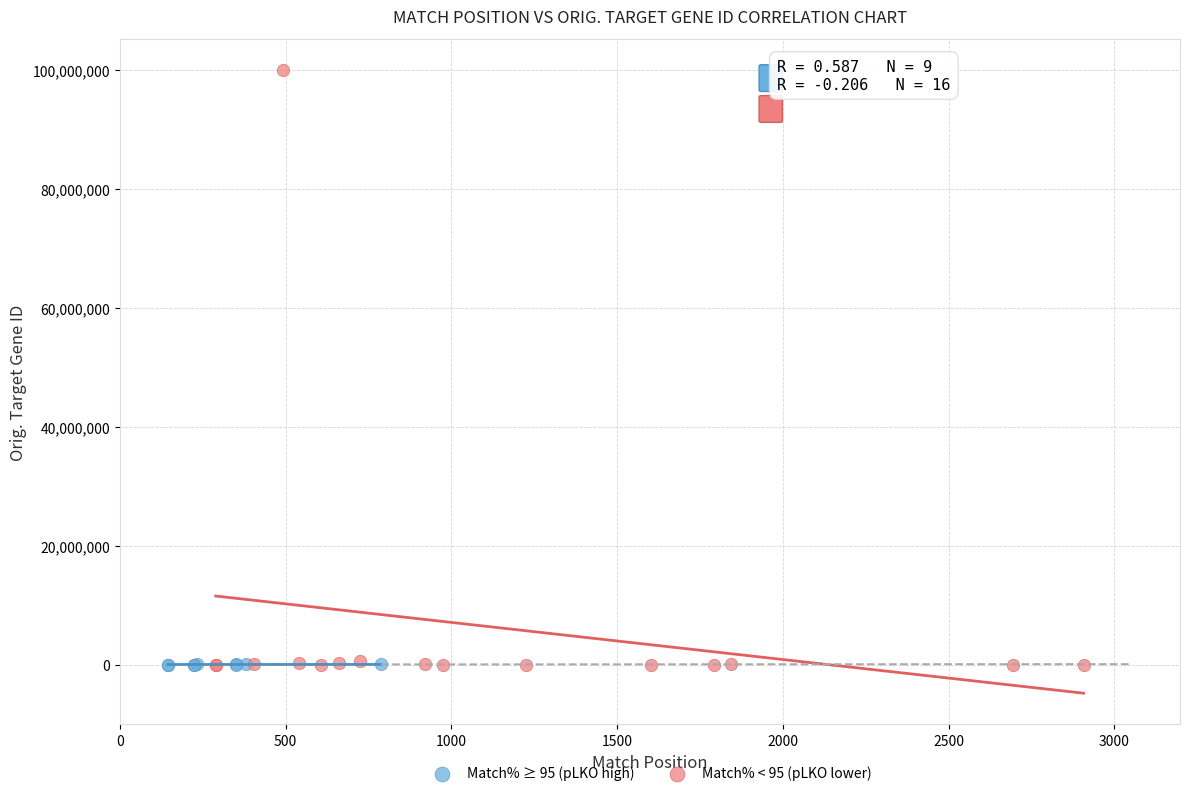

Which series contains the highest Y value?

Match% < 95 (pLKO lower)